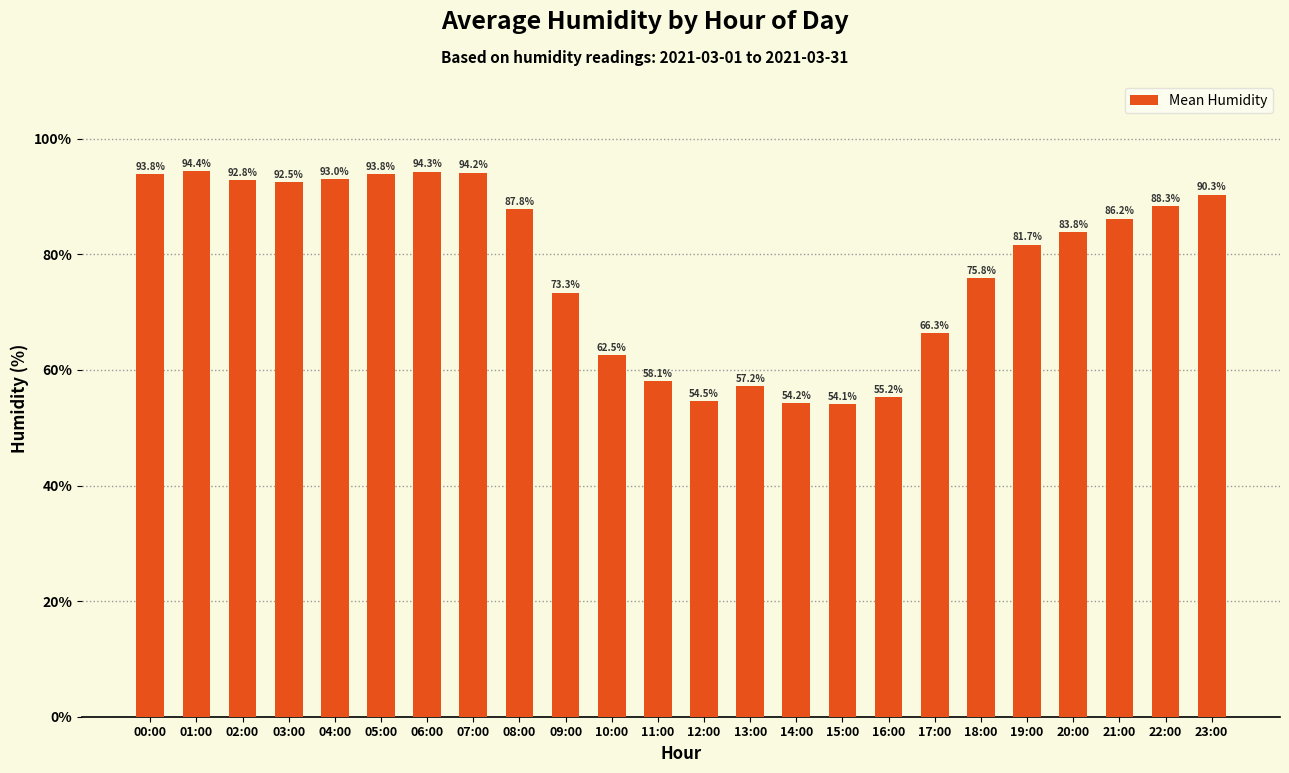

What is the ratio of the value at 21:00 to the value at 15:00?

1.6